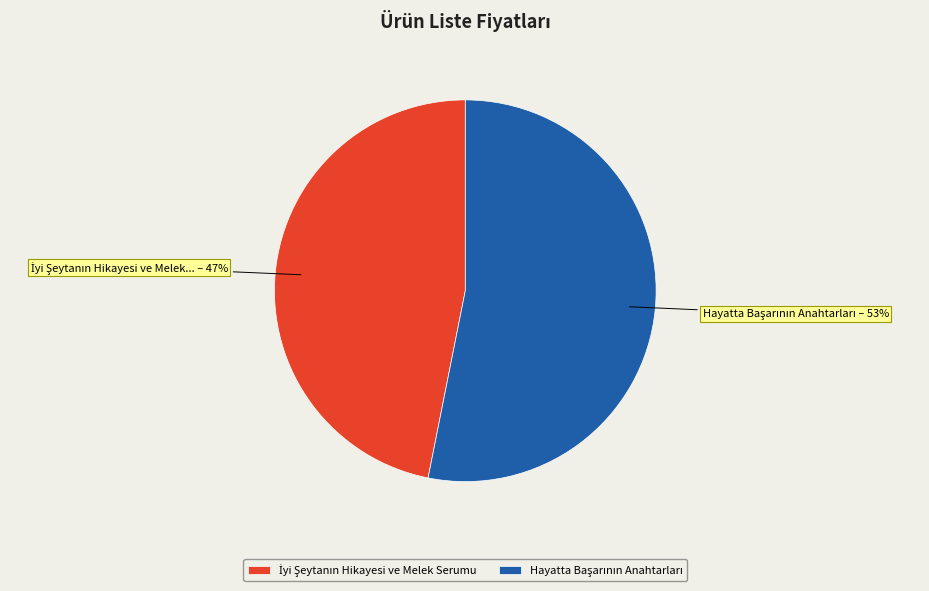

How many segments does this pie chart have?

2